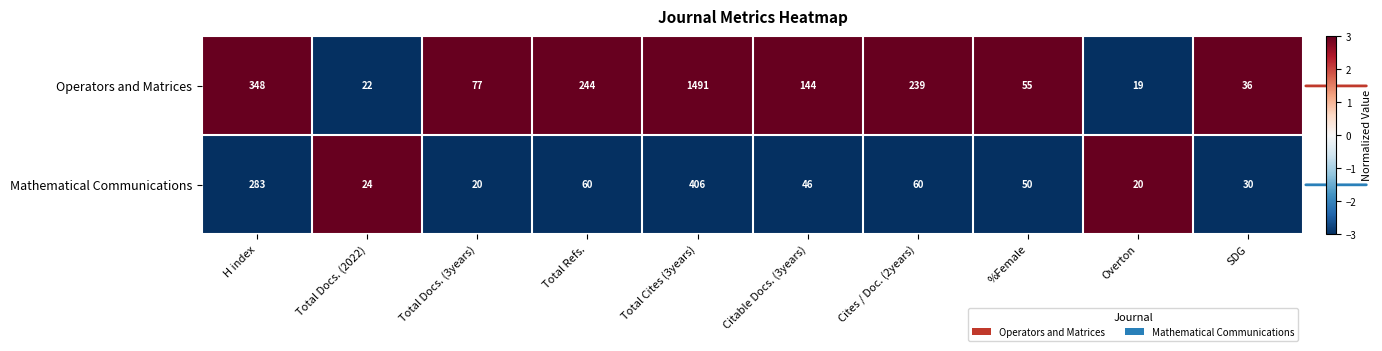

Is it true that Mathematical Communications equals 84 at Total Refs.?

False